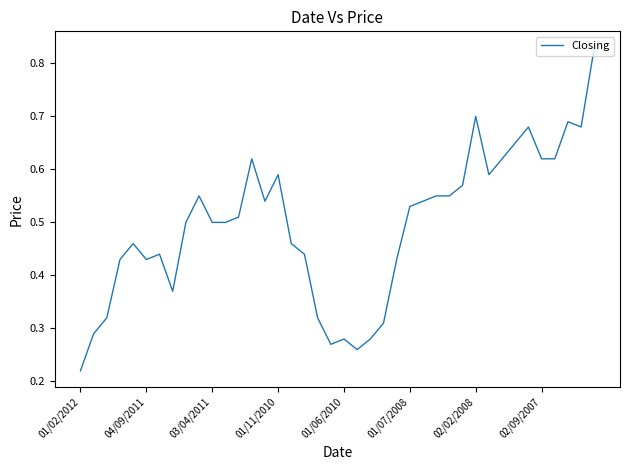

How many lines are shown in the chart?

1